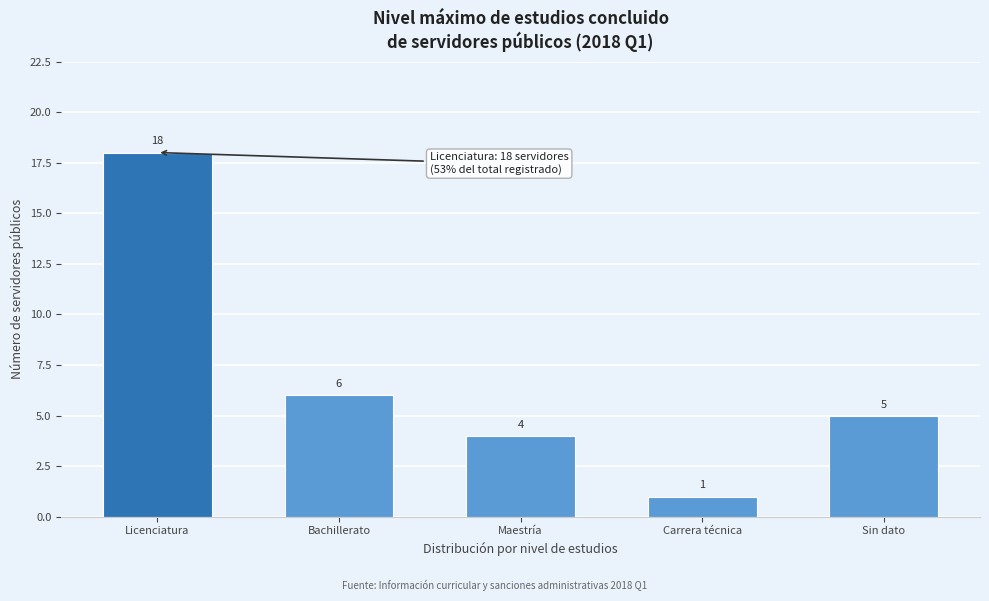

Reading right to left, extract all data points from this chart.

Sin dato=5	Carrera técnica=1	Maestría=4	Bachillerato=6	Licenciatura=18